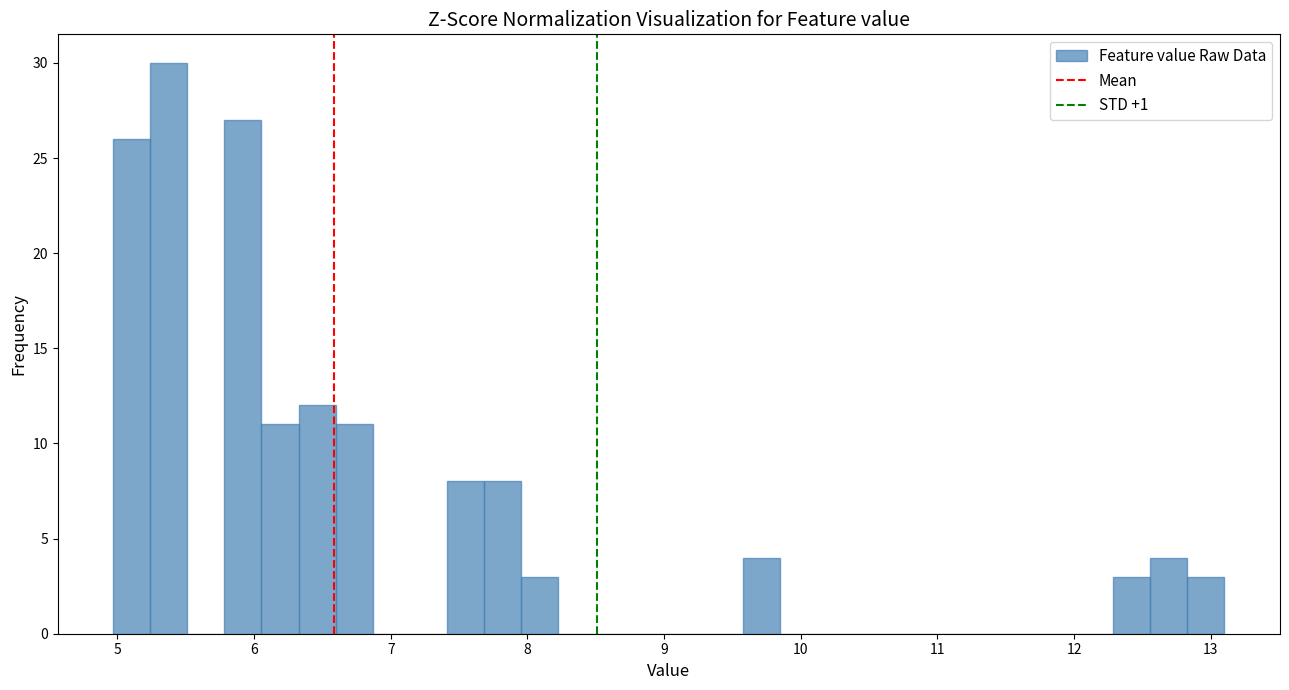

Around what value on the x-axis is the tallest bar? Give the approximate position of its centre, as read against the axis.

5.4